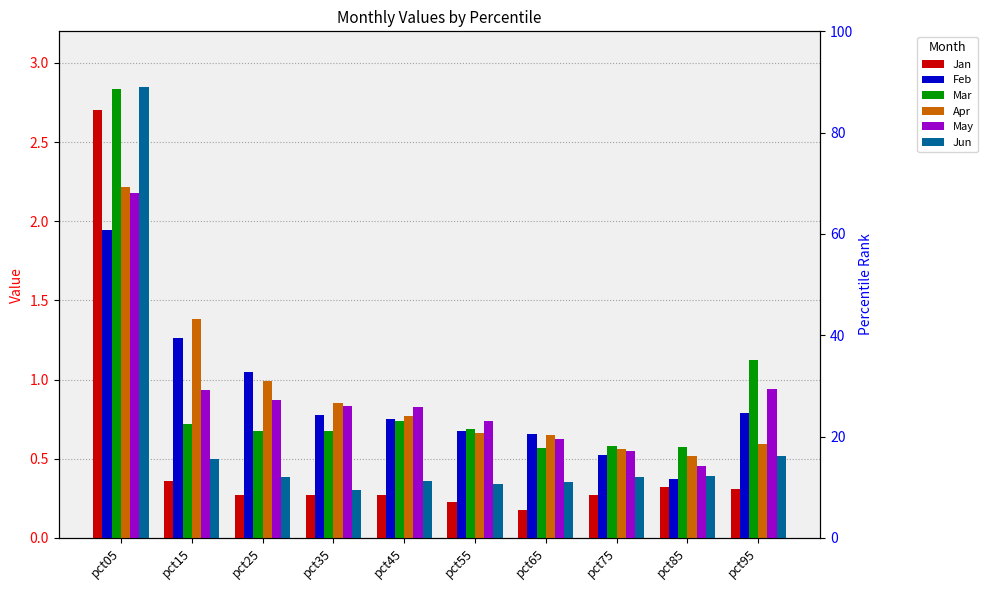

Which category has the highest value in the Feb series?

pct05